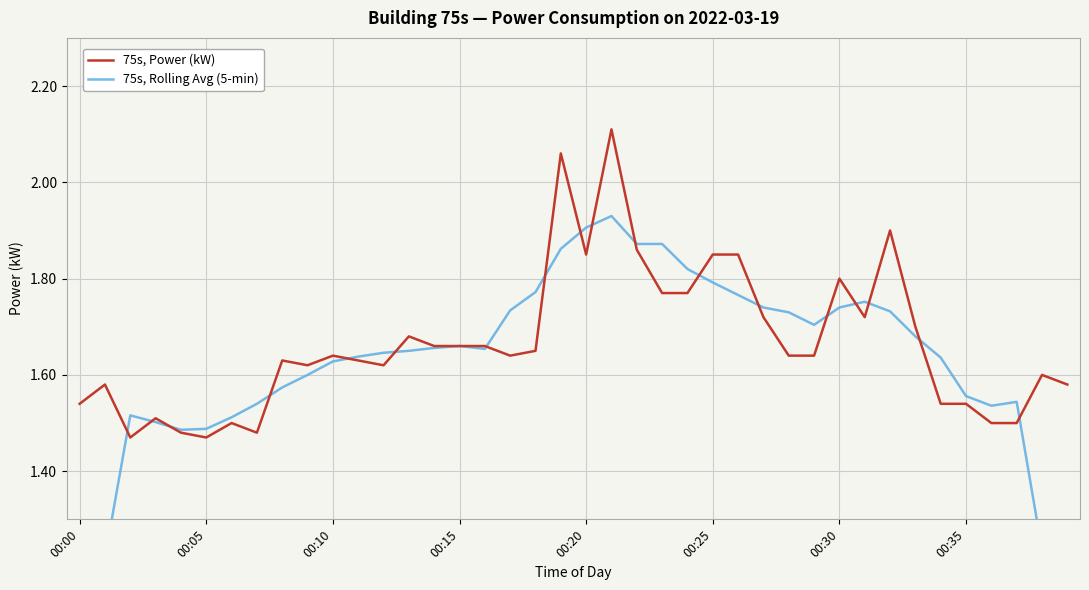

How many values in the 75s, Rolling Avg (5-min) series are below 1?

2